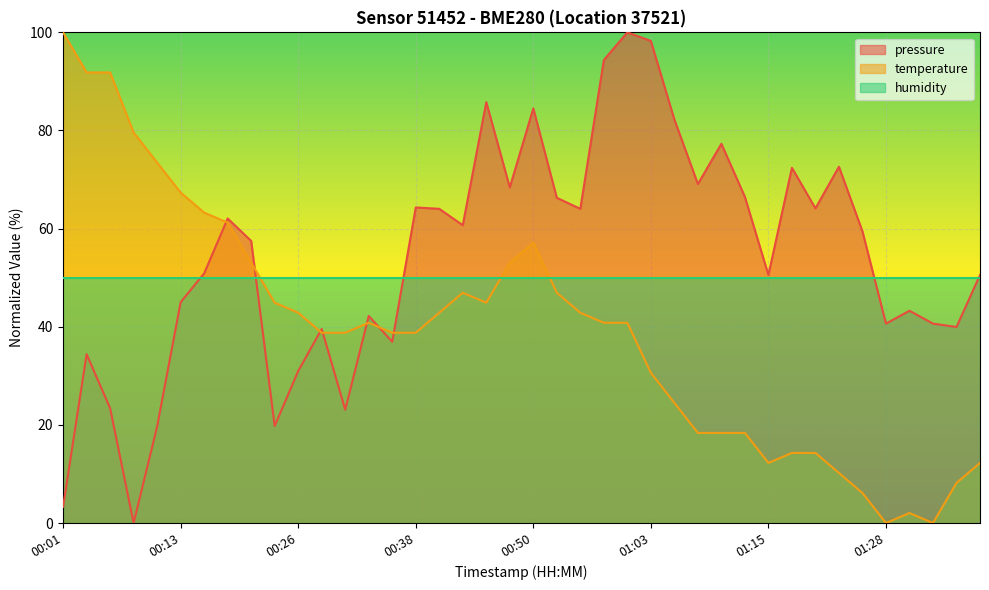

True or false: pressure has more than 0 interior local peaks.

True